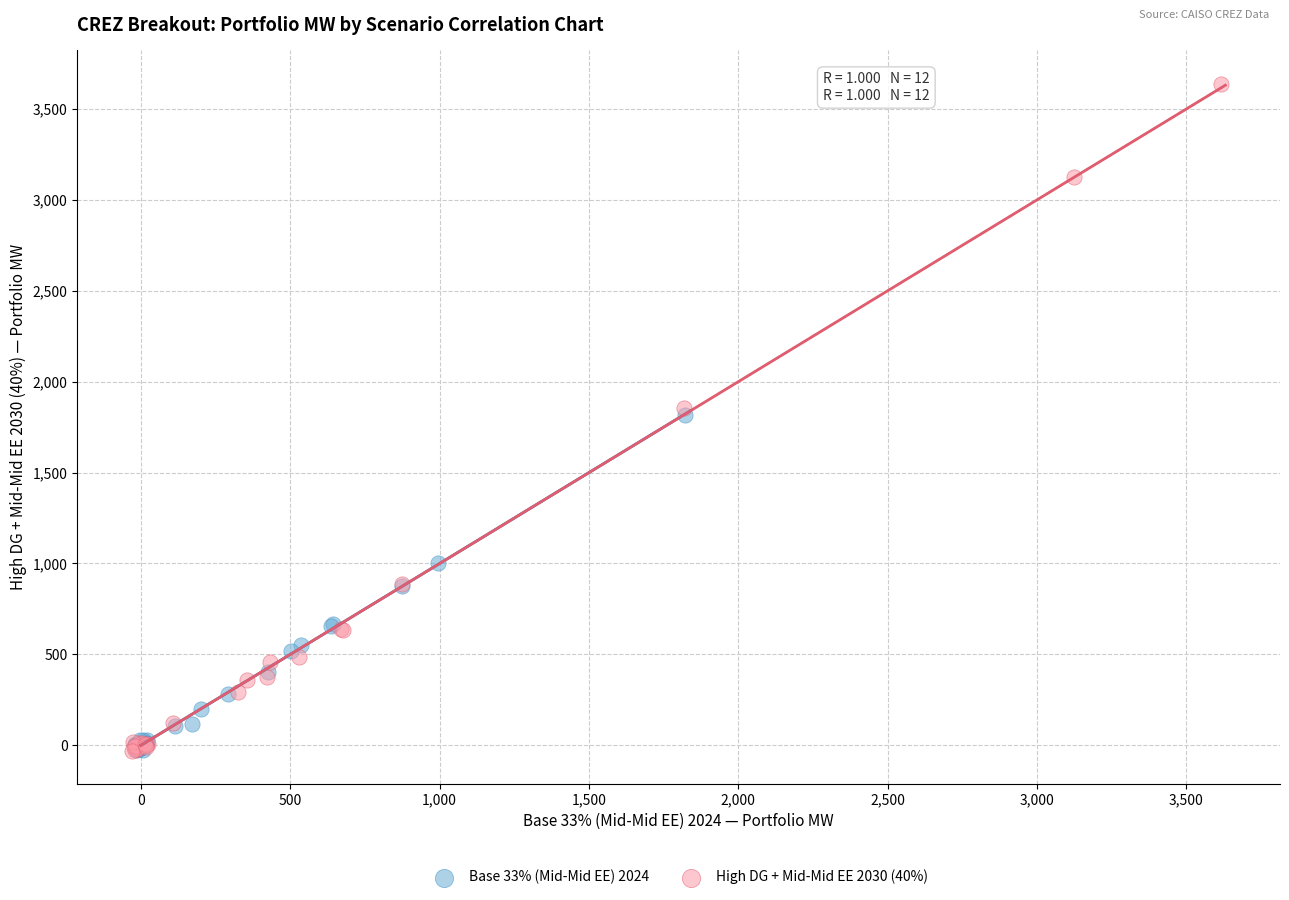

Which series has the widest spread of Y values?

High DG + Mid-Mid EE 2030 (40%)